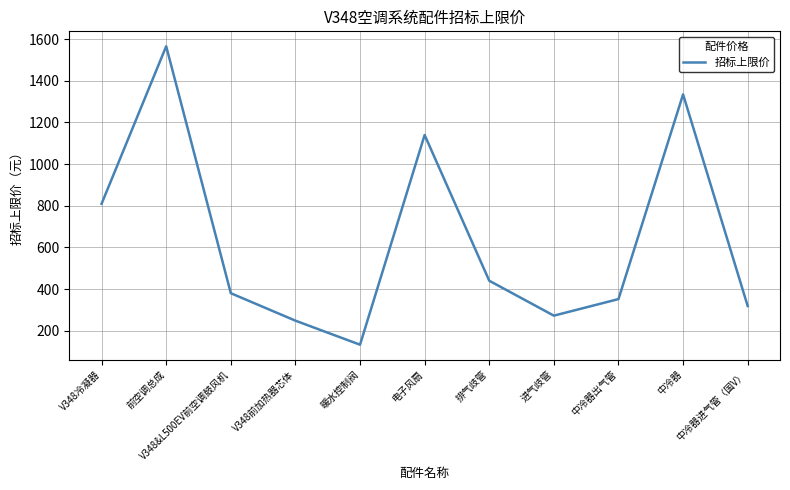

Does the chart have visible grid lines?

Yes